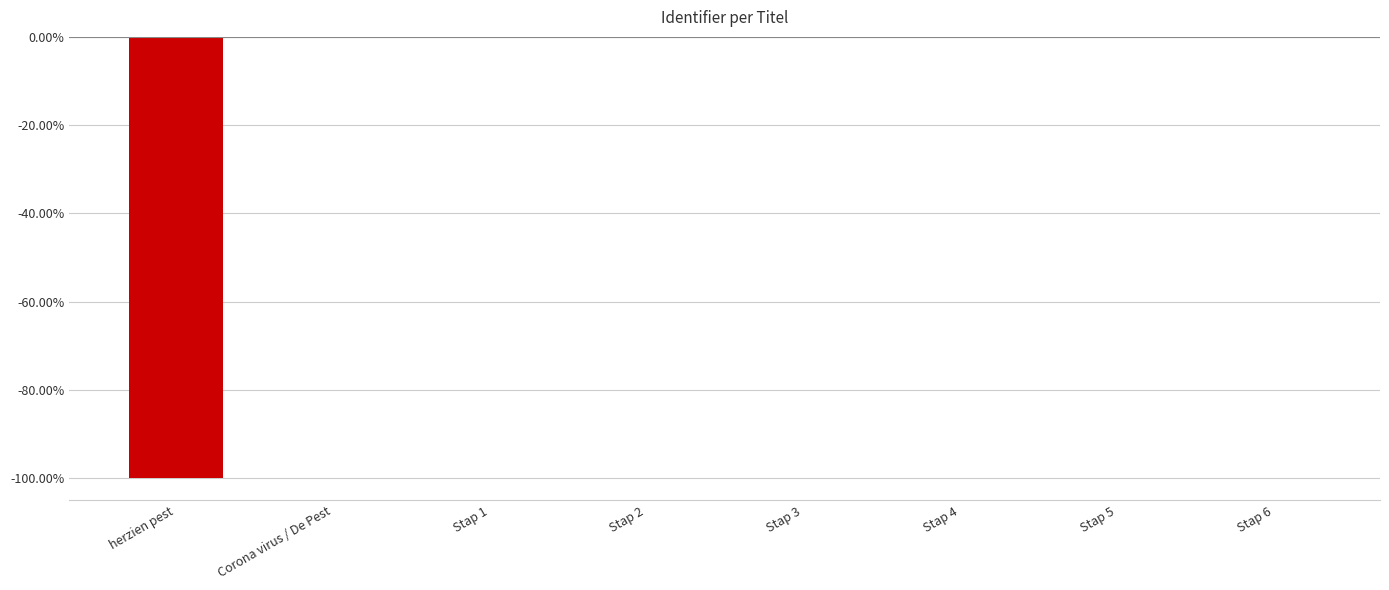

What is the sum of all values?

-100.0